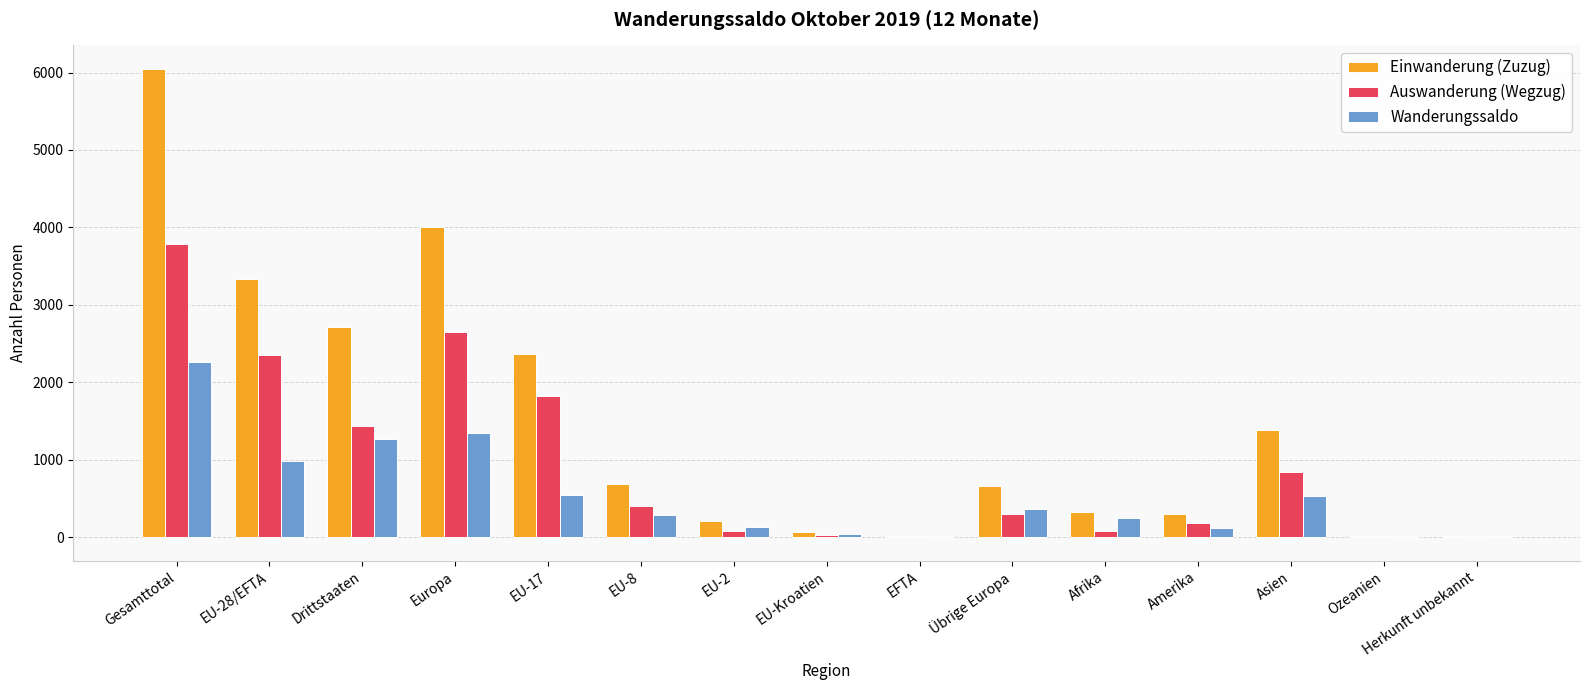

At which category is the sum across all series the highest?

Gesamttotal